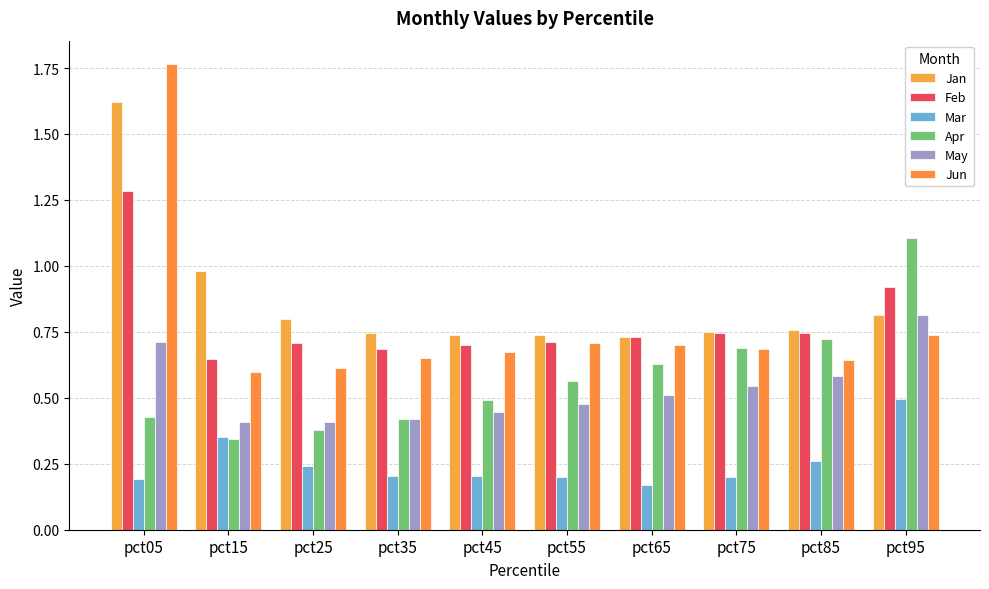

What is the difference between the maximum and minimum values in the Mar series?

0.3